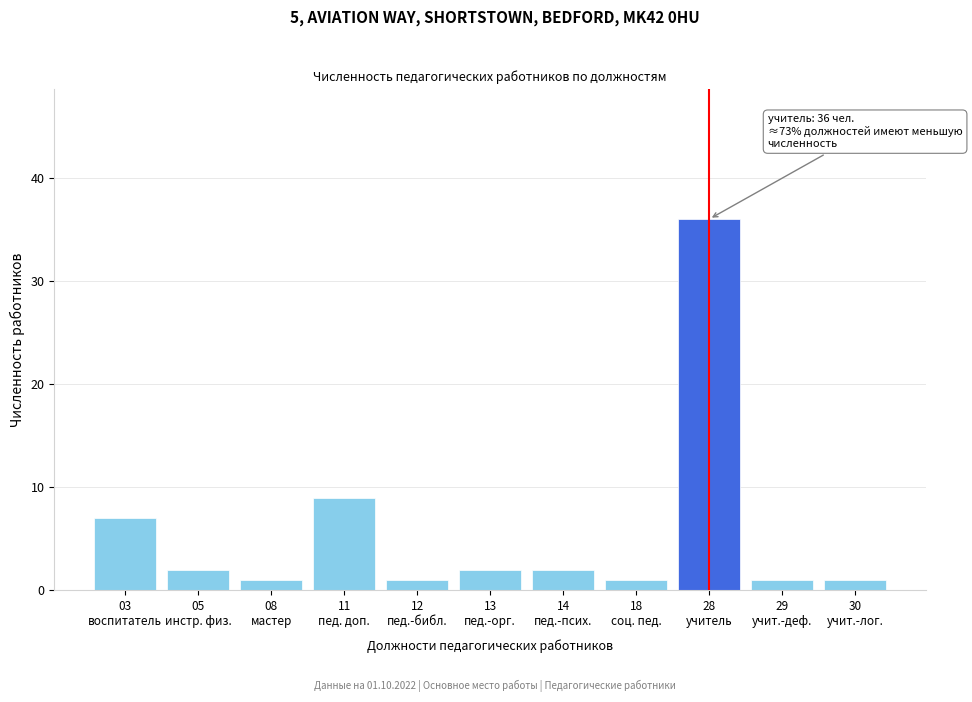

Reading left to right, list all the values displayed in this chart.

7	2	1	9	1	2	2	1	36	1	1